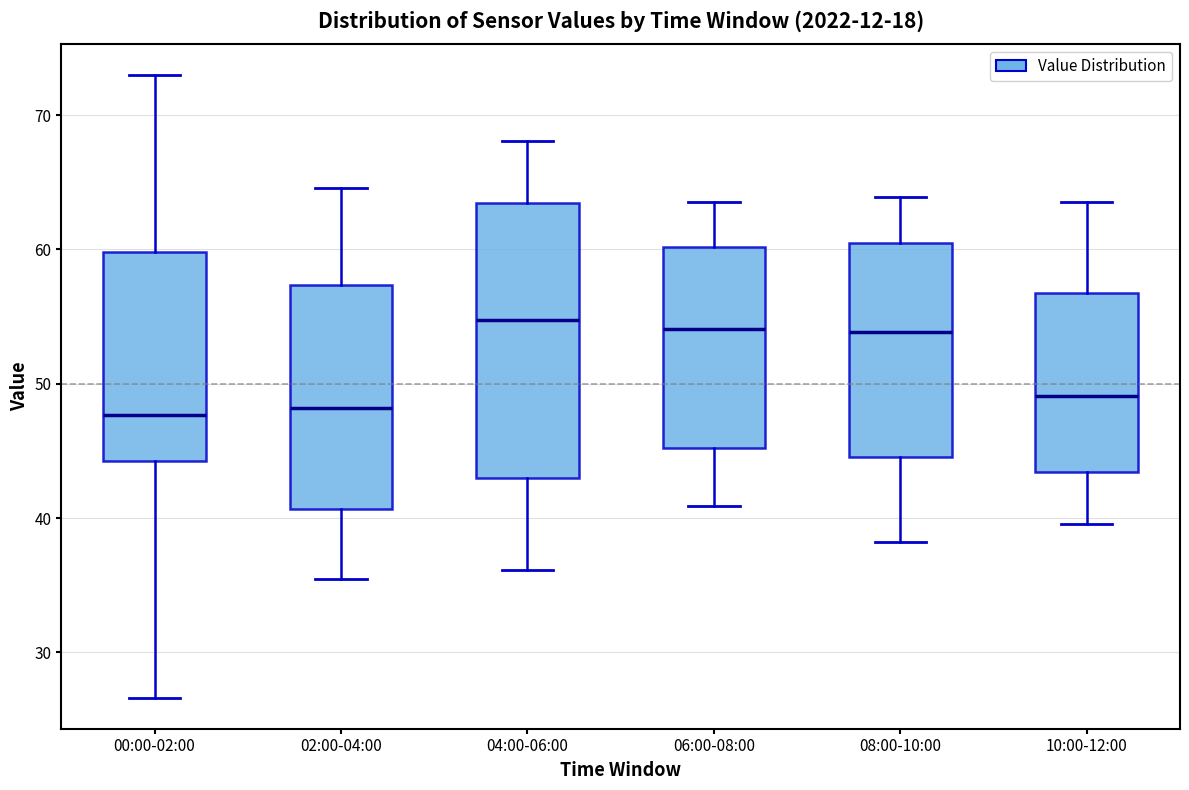

Which box is the tallest, from its lower edge to its upper edge?

04:00-06:00